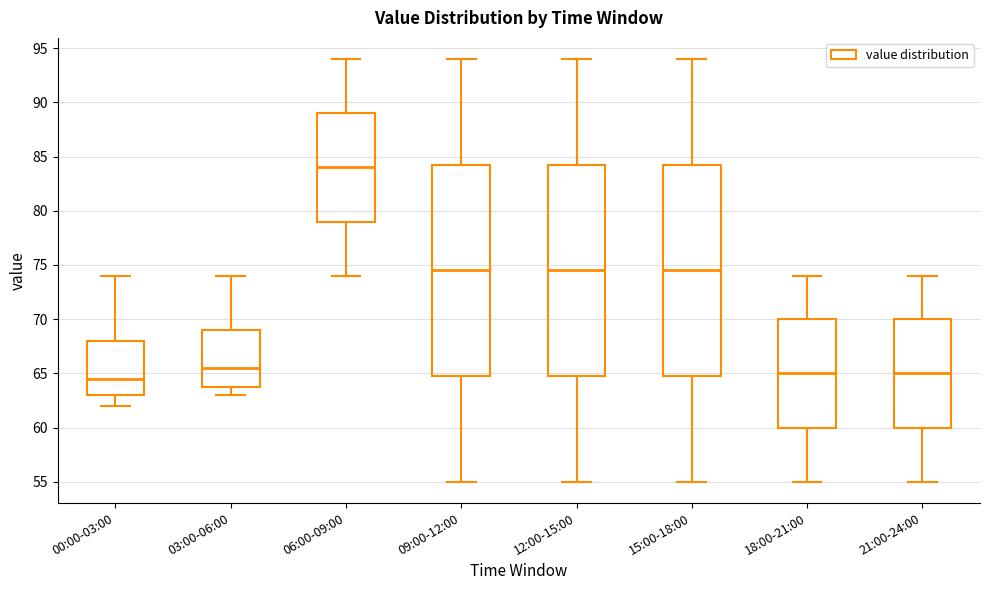

Where does the upper whisker of the box for 15:00-18:00 end on the y-axis? The values are not printed on the chart, so give them approximately, as read against the axis.

94.0